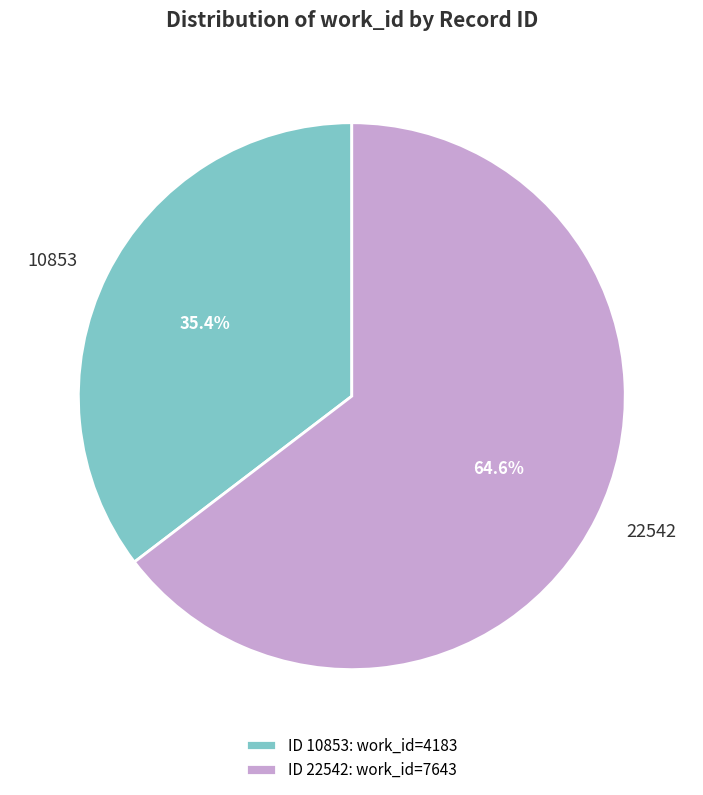

Is it true that 22542 is 51% of the pie?

False